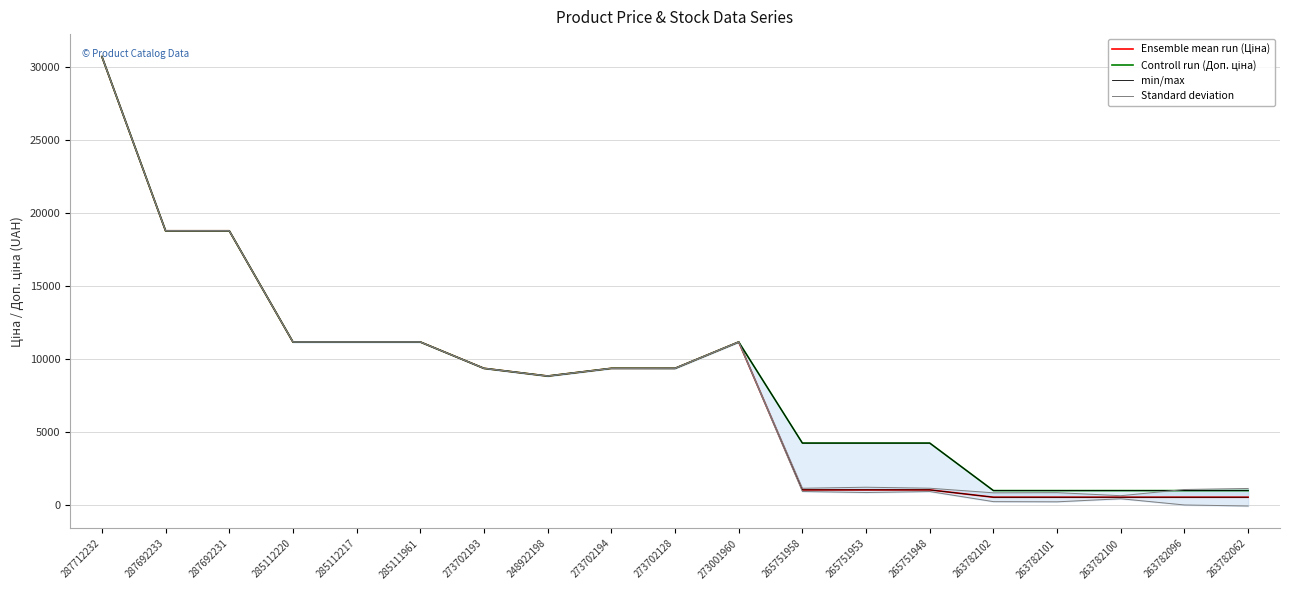

Which category has the lowest value across all series?

263782062